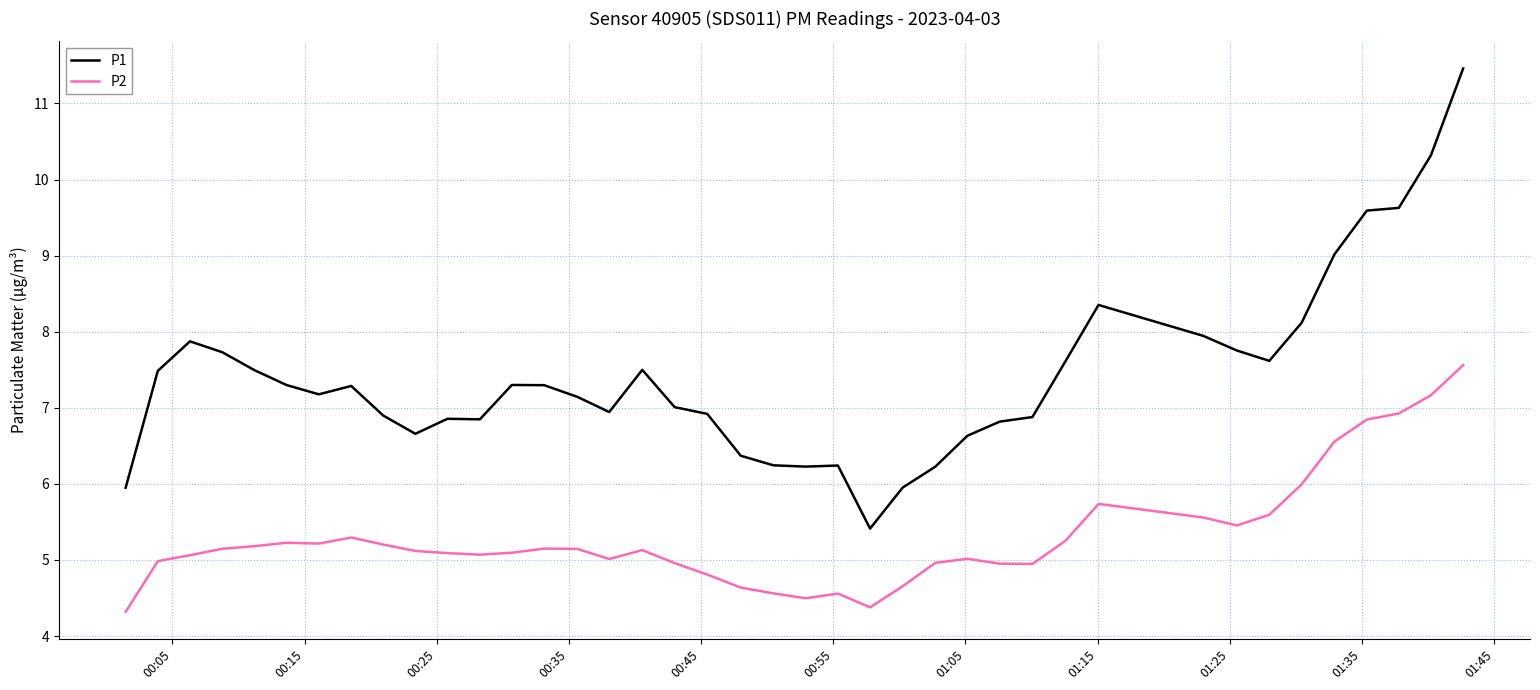

What are all the series names shown in the legend?

P1, P2